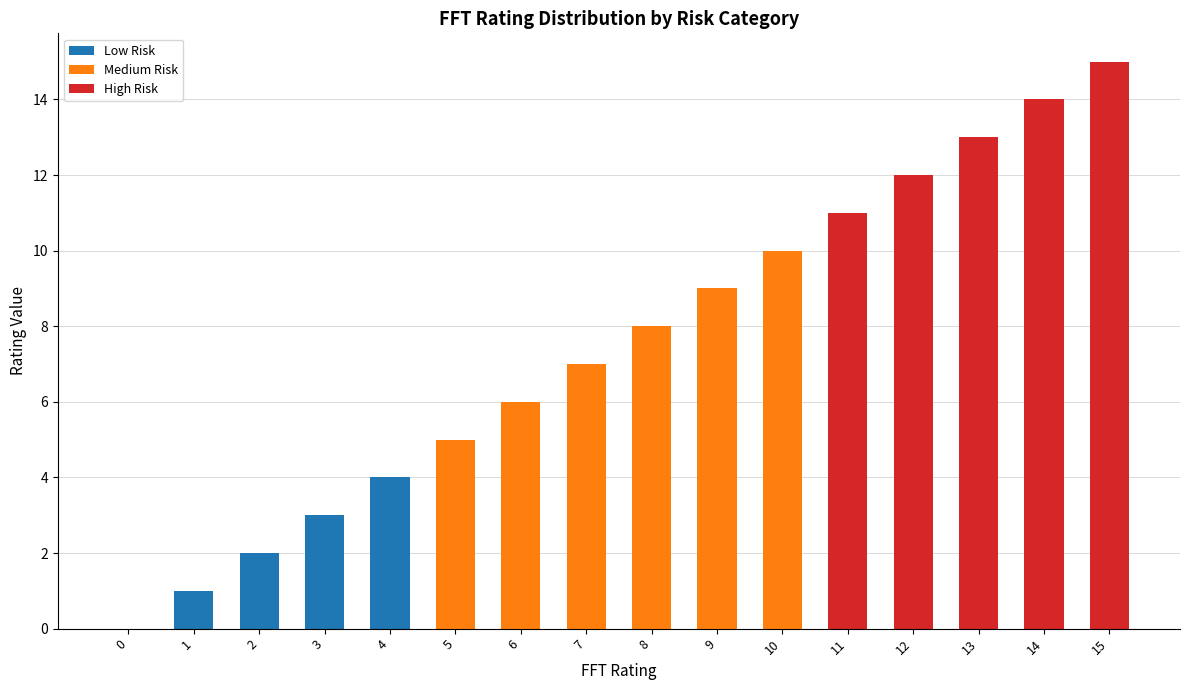

Between 2 and 4, which is larger?

4